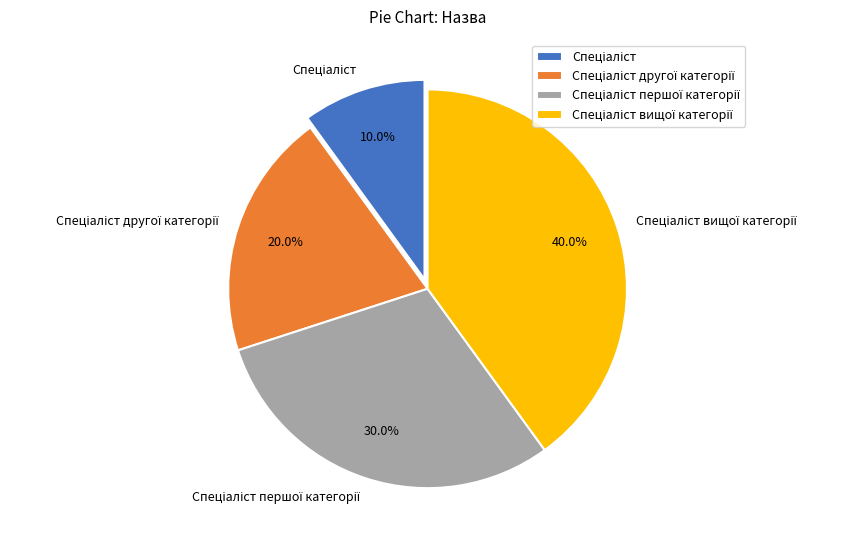

Does any single category account for the majority?

No